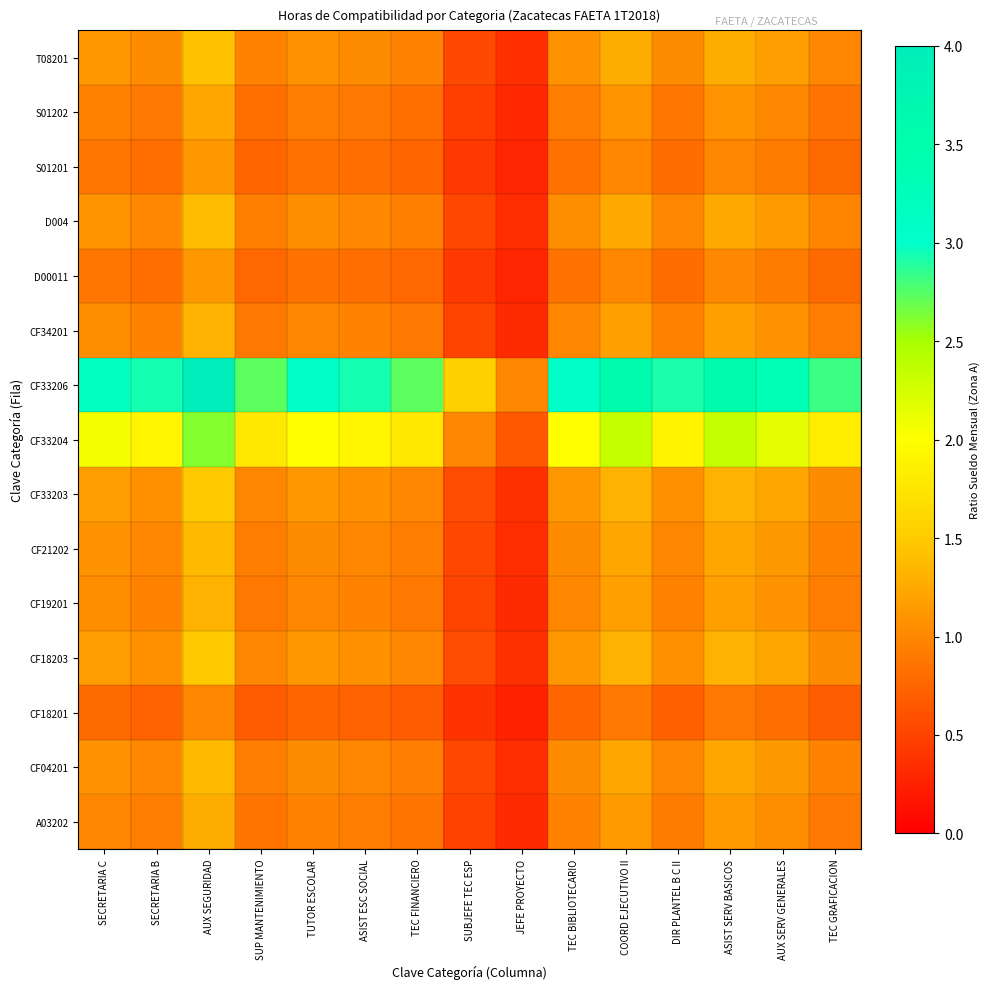

What is the maximum value shown in the chart?

4.0